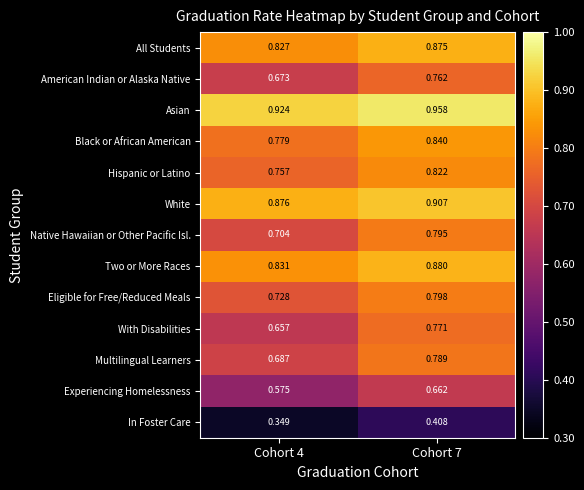

At which category is the sum across all series the highest?

Cohort 7